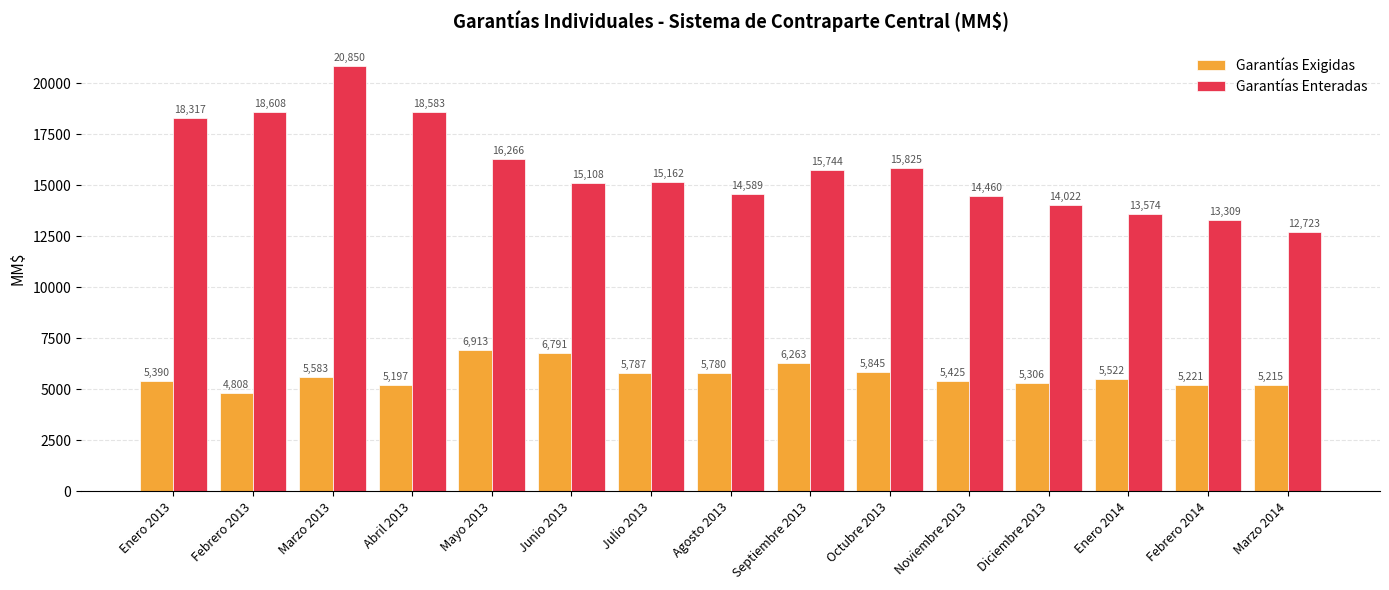

How many bars are there in each group?

2